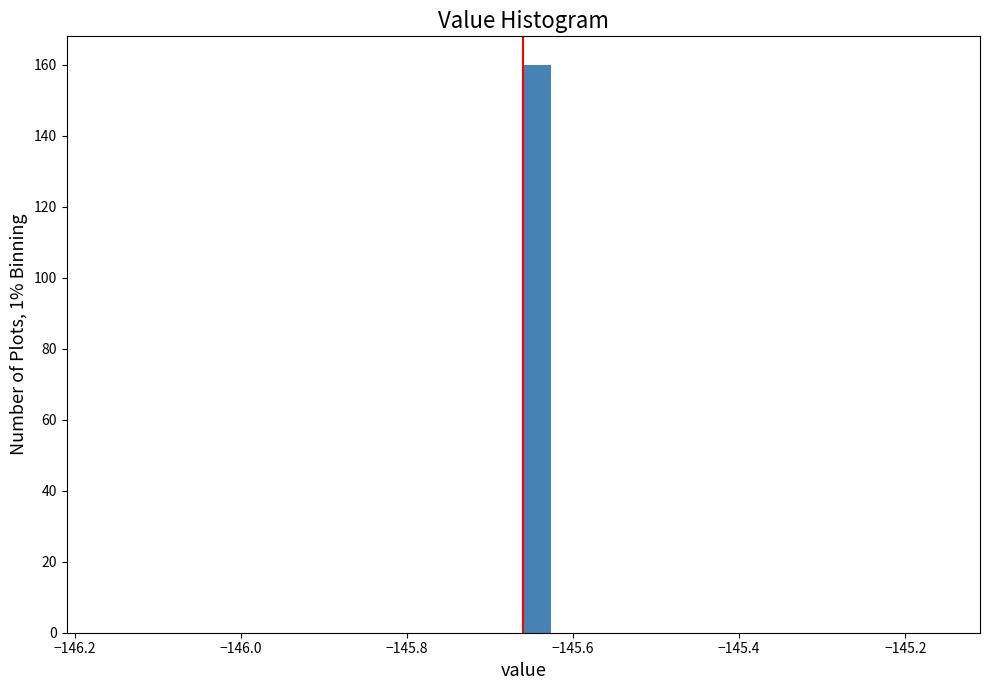

Around what value on the x-axis is the tallest bar? Give the approximate position of its centre, as read against the axis.

-145.64